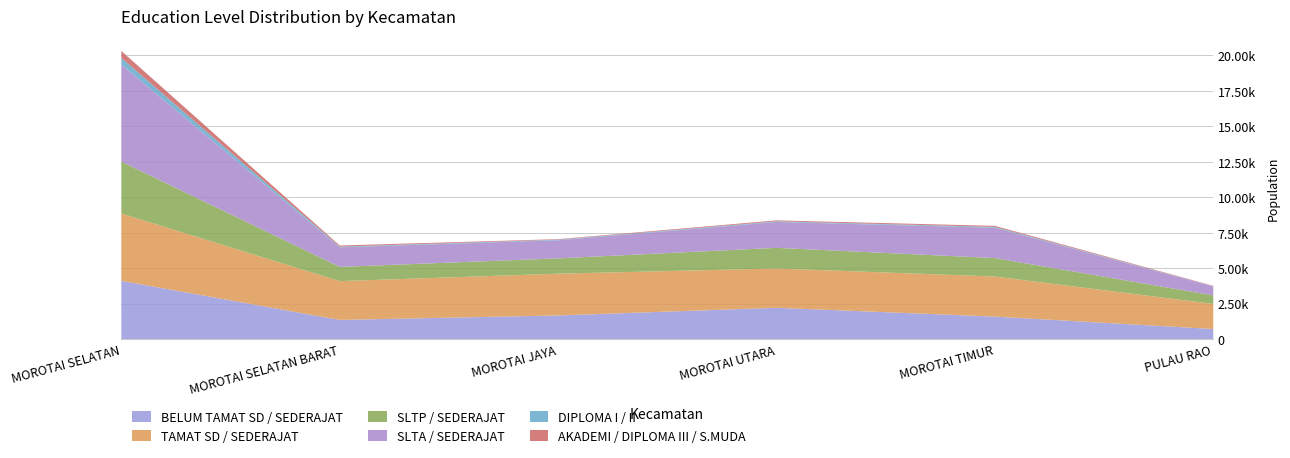

Reading left to right, extract all data points from this chart.

BELUM TAMAT SD / SEDERAJAT: 4141	1386	1701	2241	1619	746
TAMAT SD / SEDERAJAT: 4747	2734	2942	2772	2826	1767
SLTP / SEDERAJAT: 3654	1004	1081	1453	1299	604
SLTA / SEDERAJAT: 6840	1380	1276	1823	2141	629
DIPLOMA I / II: 467	49	42	48	57	12
AKADEMI / DIPLOMA III / S.MUDA: 492	77	36	64	73	28